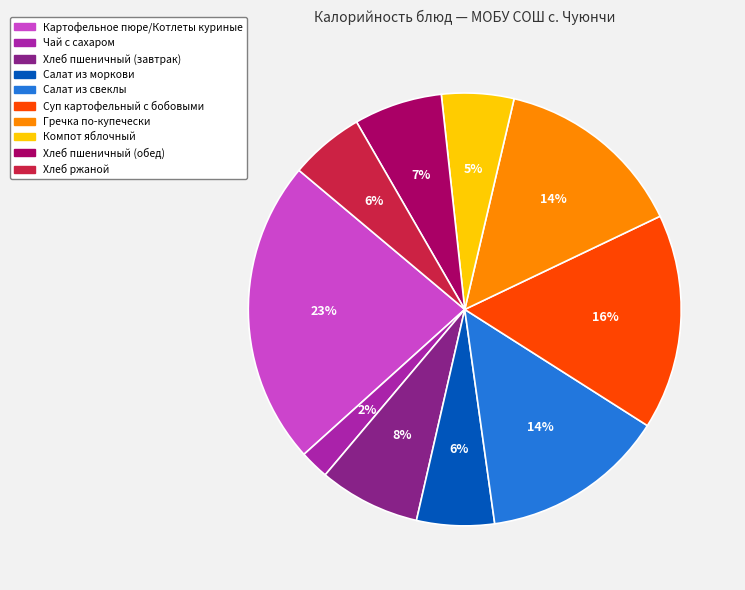

Is there any slice that represents more than half of the pie?

No